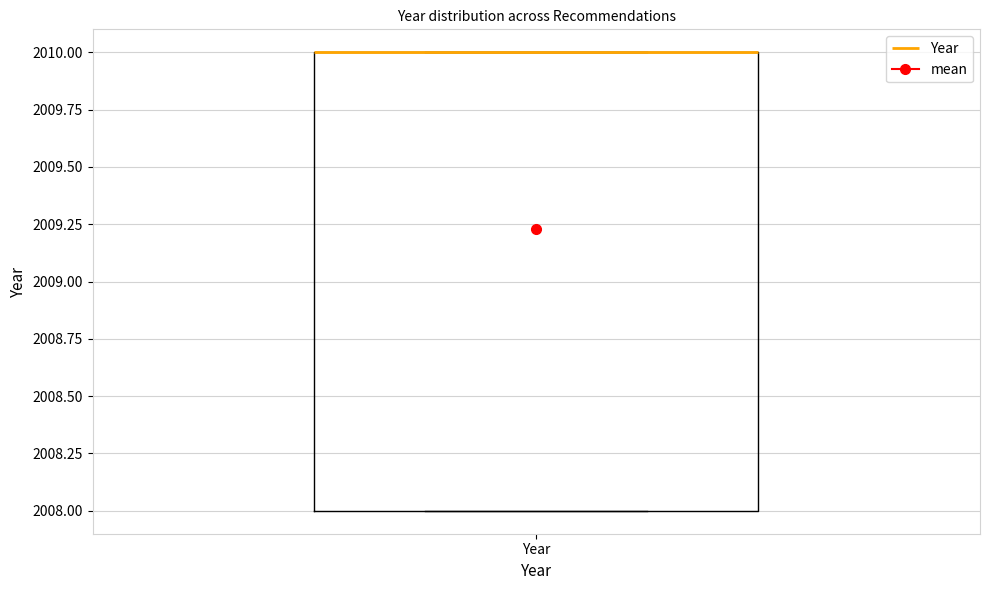

Where is the lower edge of the box for Year on the y-axis? The values are not printed on the chart, so give them approximately, as read against the axis.

2008